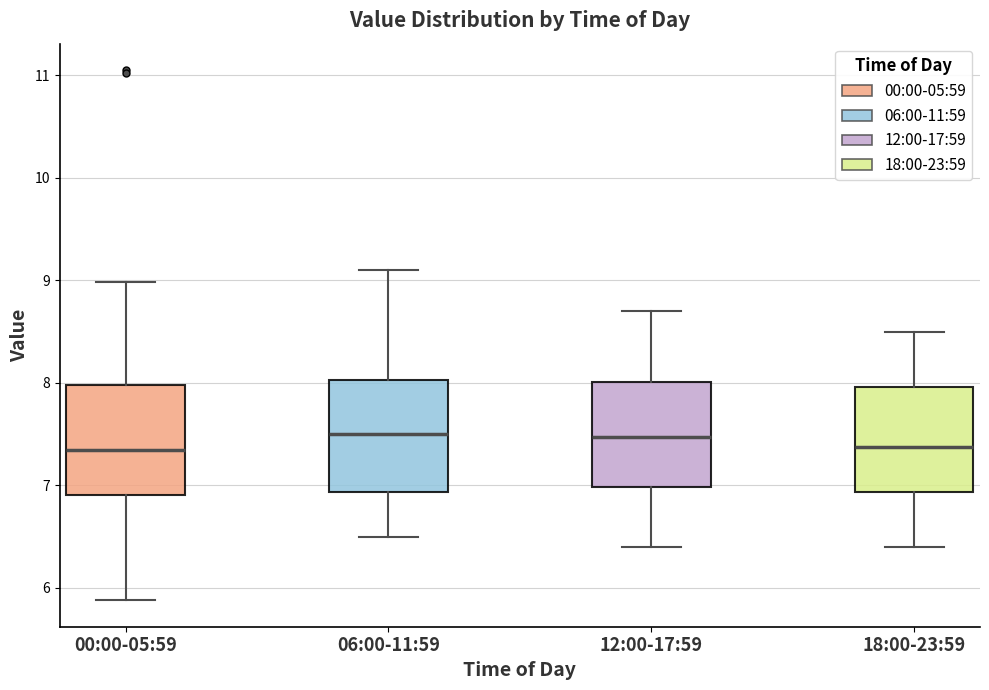

Where does the median line of the box for 18:00-23:59 sit on the y-axis? The values are not printed on the chart, so give them approximately, as read against the axis.

7.4